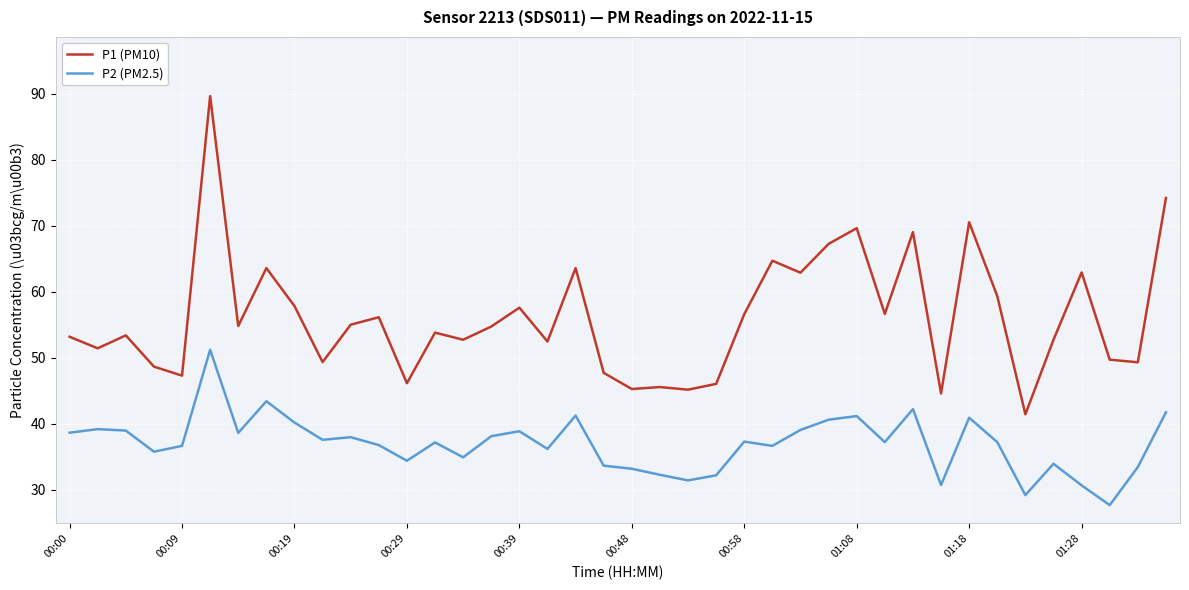

True or false: P1 (PM10) and P2 (PM2.5) cross at least once.

False